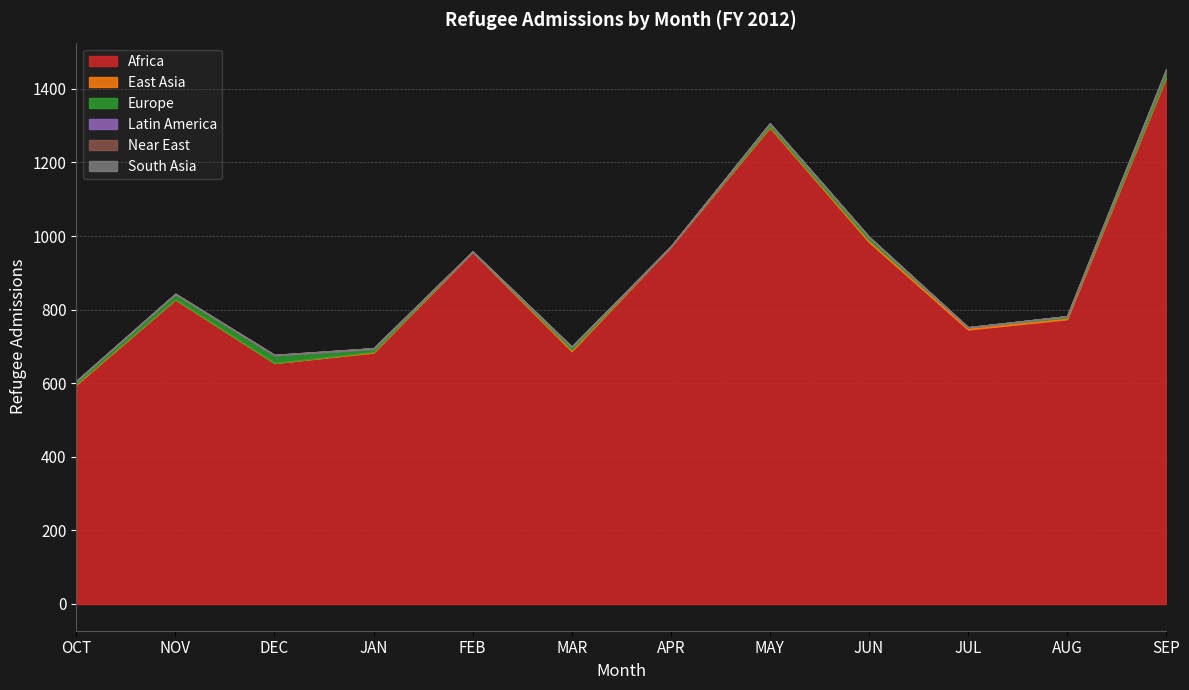

What is the difference between the maximum and second lowest values in the Africa series?

777